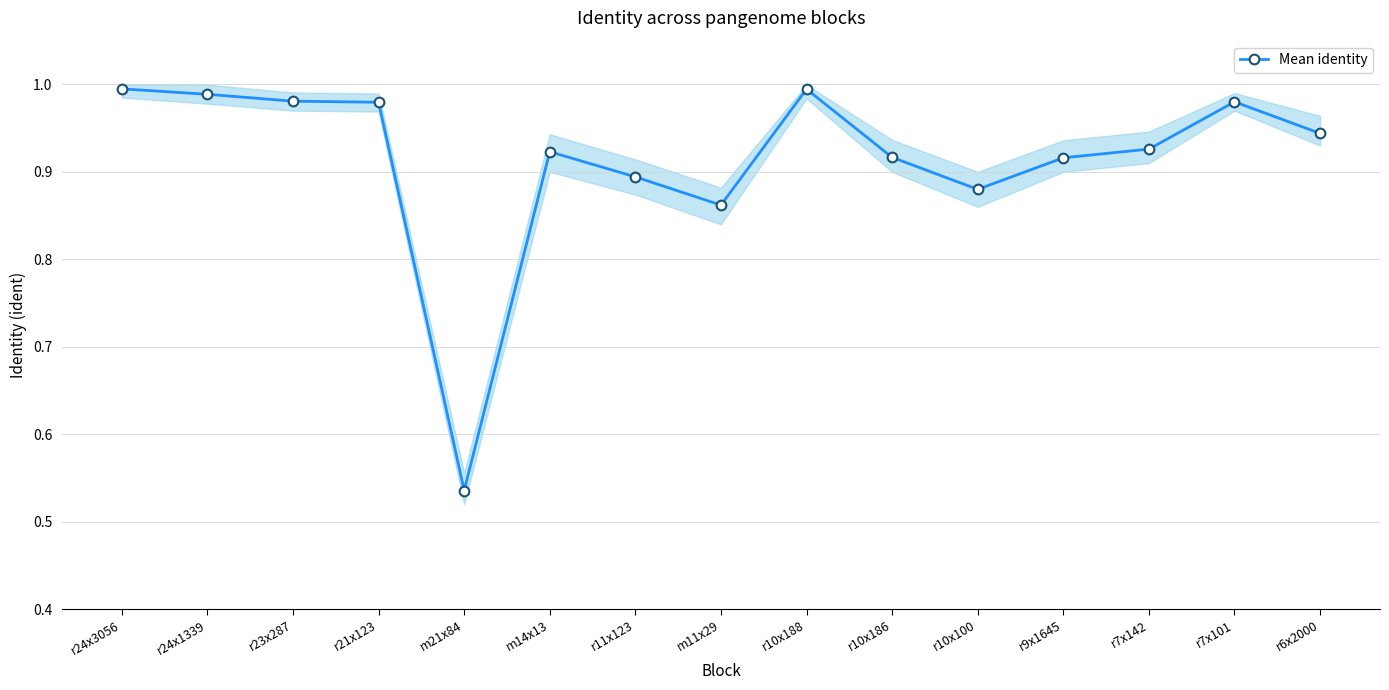

Does the chart have visible grid lines?

Yes